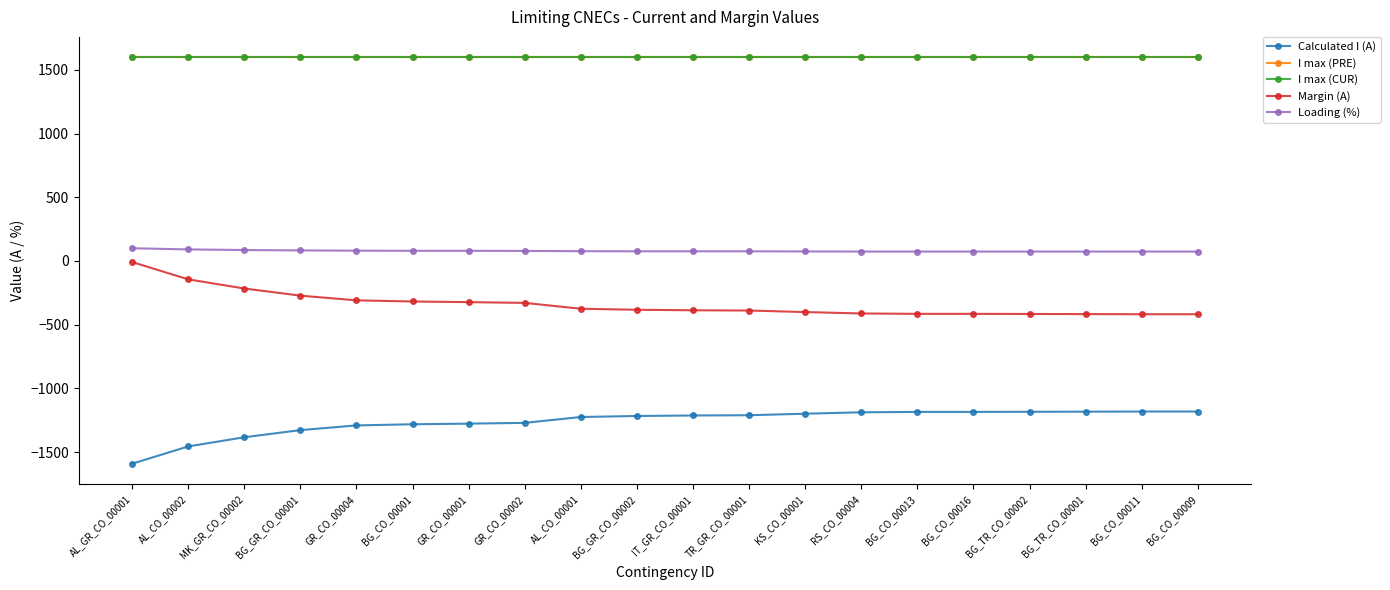

Which has a higher value, BG_TR_CO_00002 or BG_GR_CO_00001?

BG_TR_CO_00002